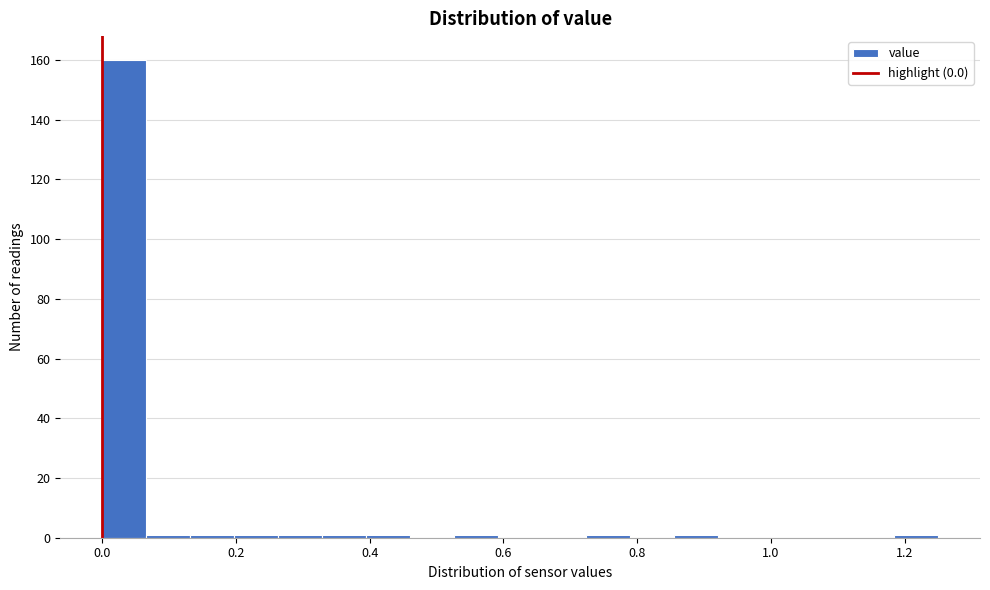

Read against the x-axis, roughly where is the centre of the tallest bar?

0.04